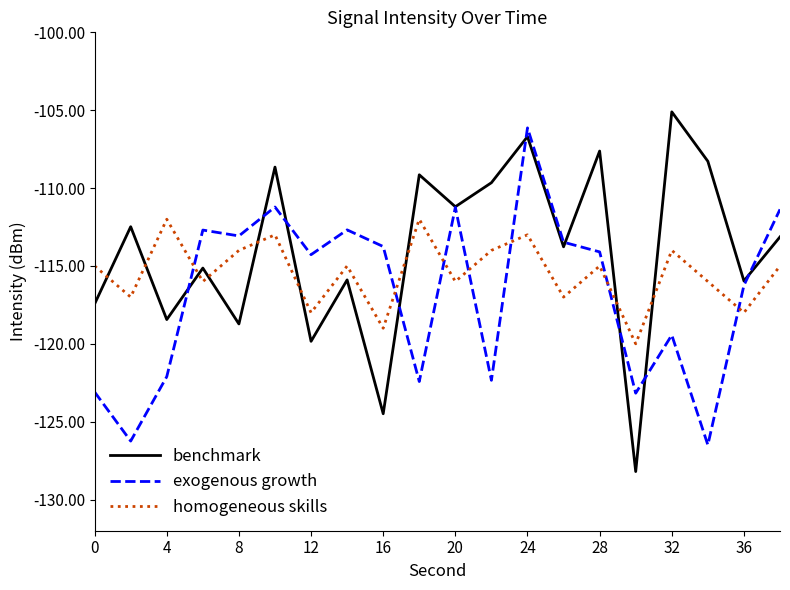

Which series has the largest total across all categories?

benchmark